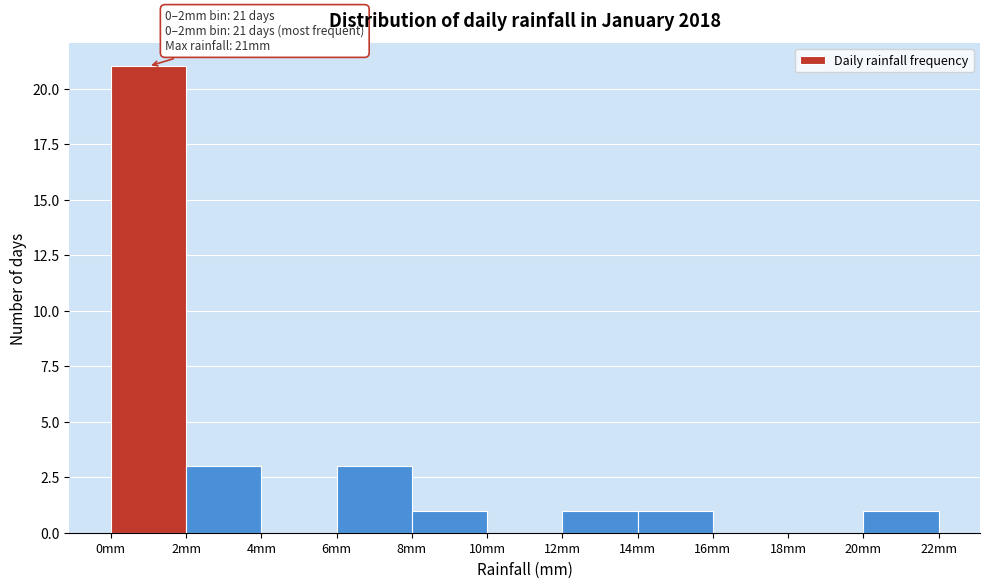

Over which range of the x-axis is the bar tallest?

0 to 2